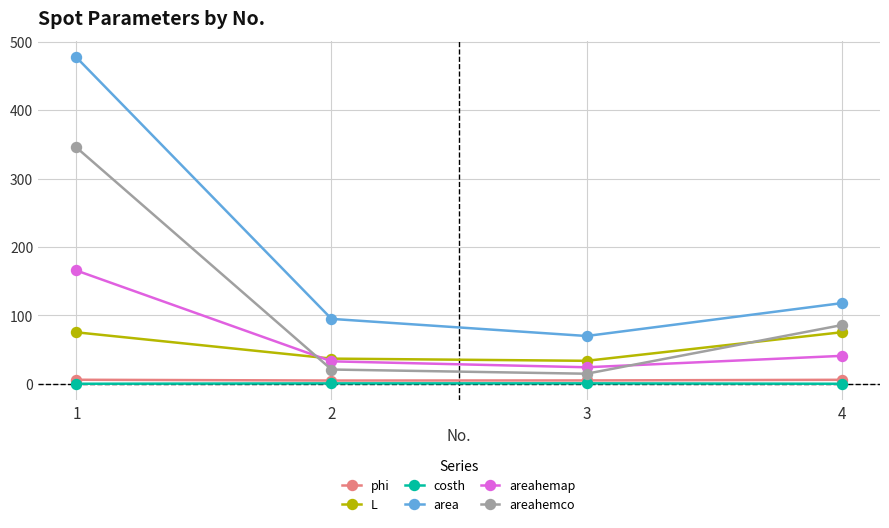

What is the minimum value shown in the chart?

0.2